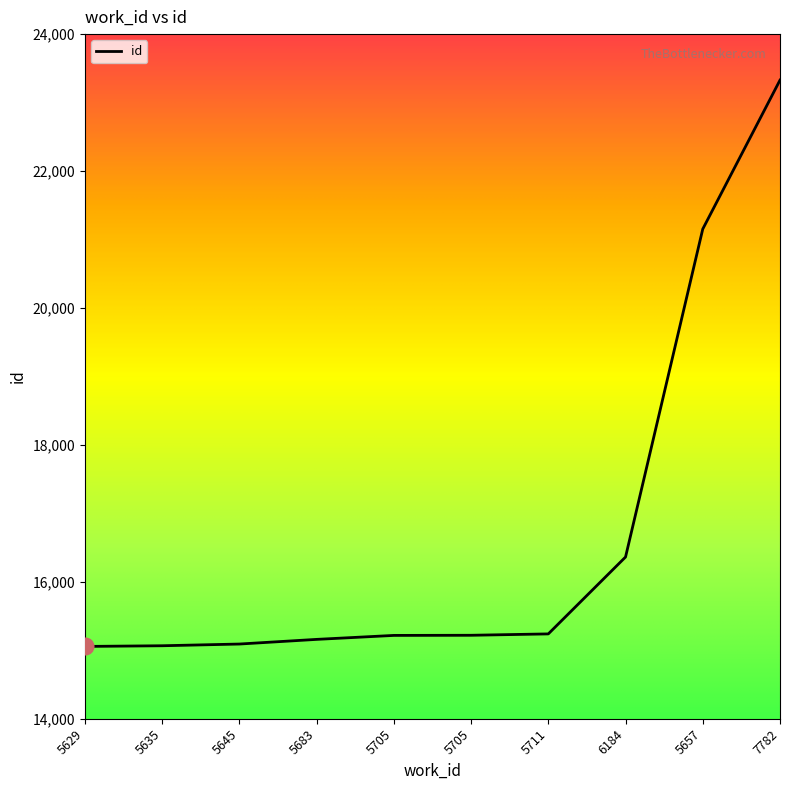

How many lines are shown in the chart?

1